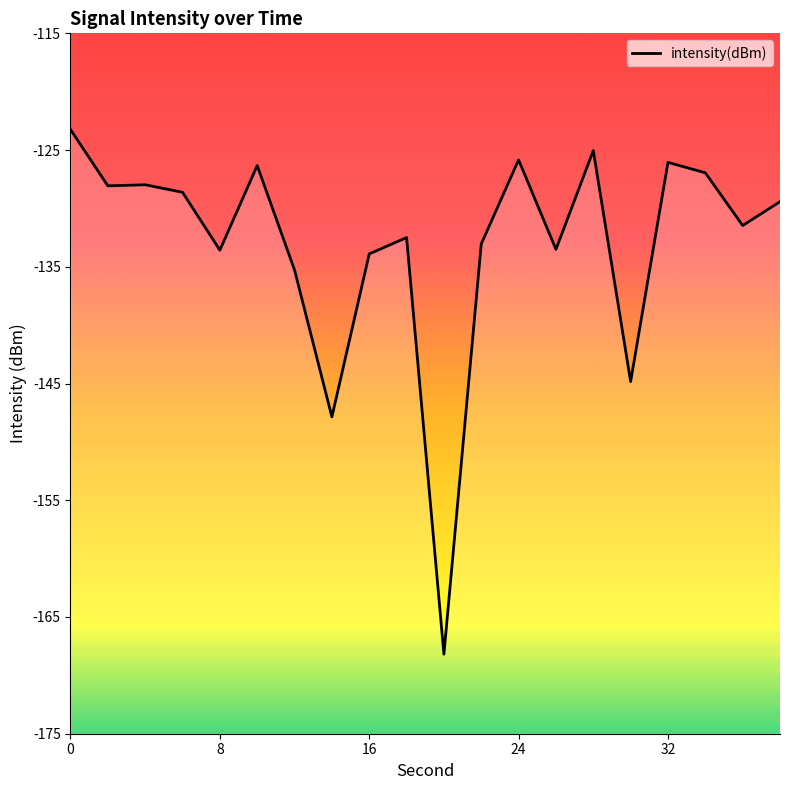

Is this an area chart (filled region under the line)?

No